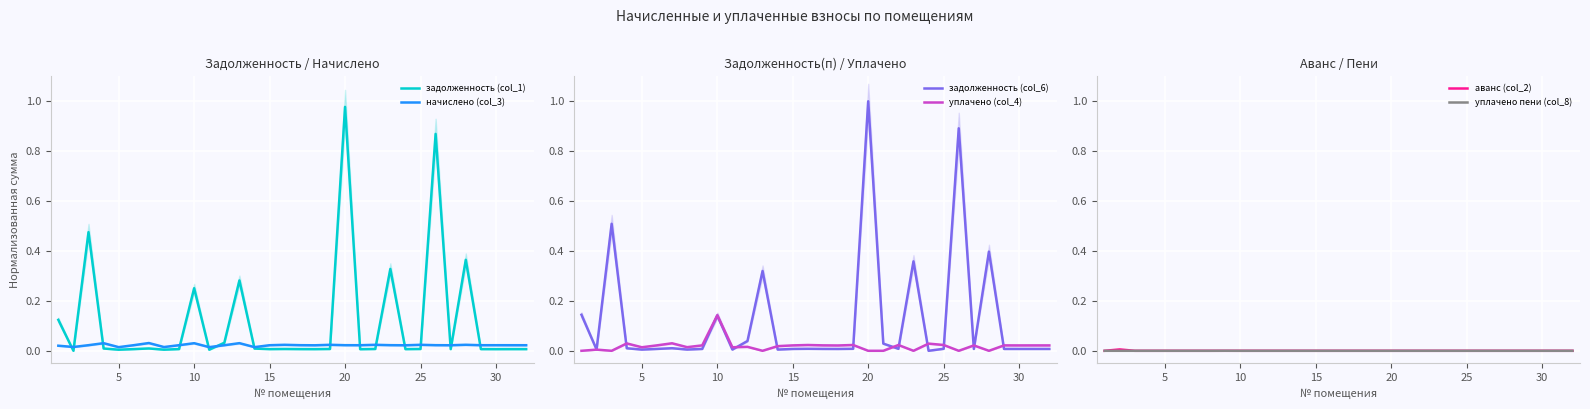

What is the maximum value shown in the chart?

1.0